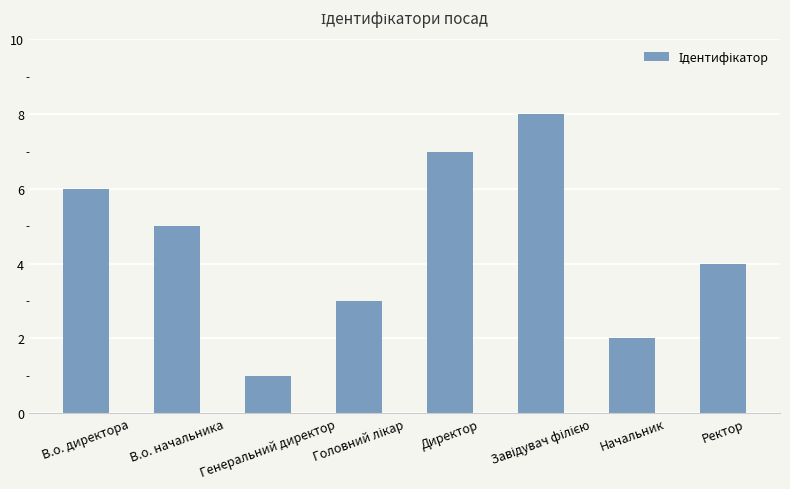

Where does the data first go above 5?

В.о. директора